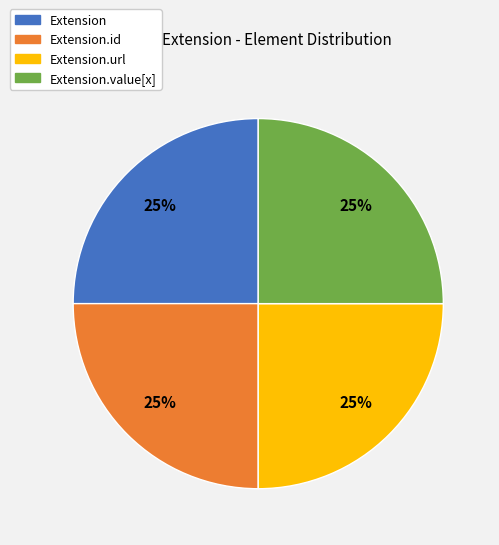

Does any single category account for the majority?

No